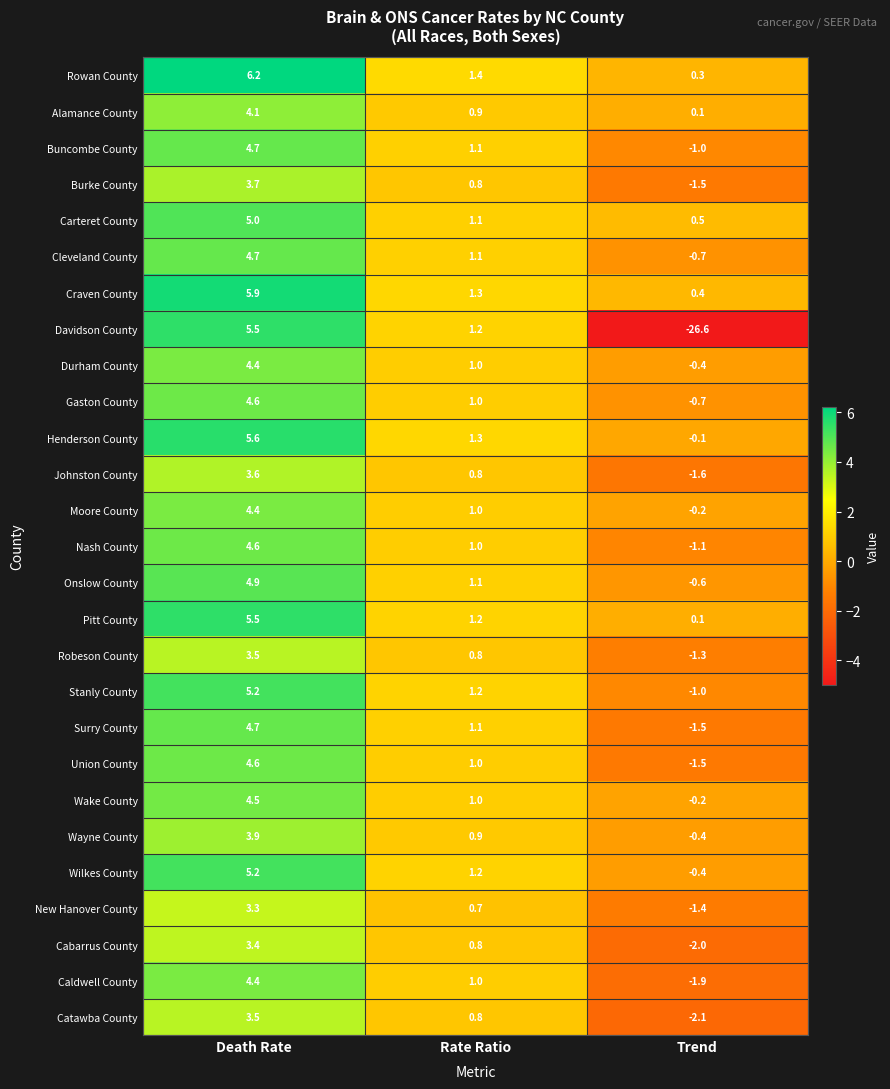

What is the average value of the Wilkes County series?

2.0